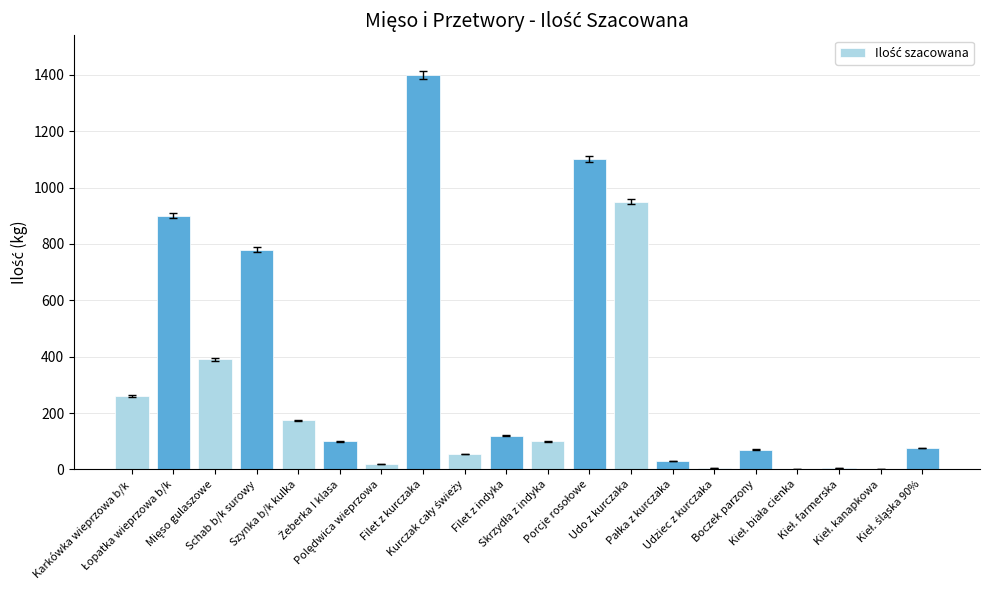

What is the maximum value shown in the chart?

1400.0